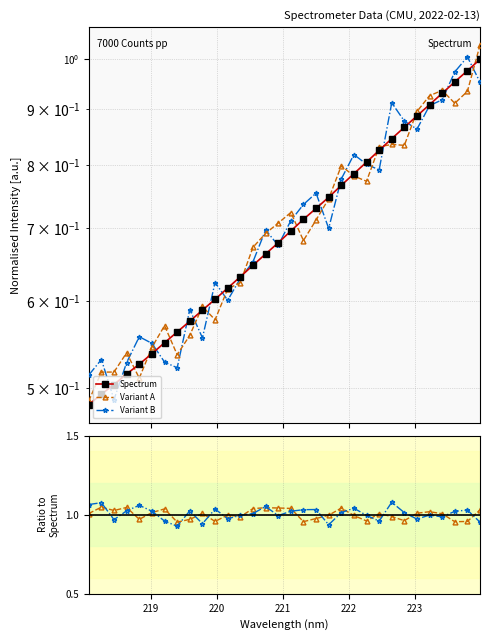

At how many categories does at least one series exceed 0?

32